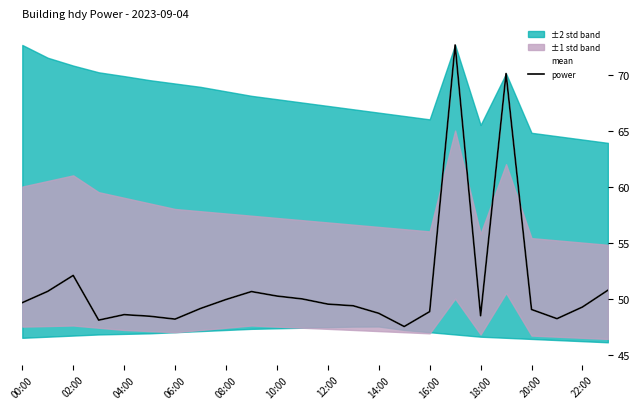

Is the value of mean at 16:00 greater than the value of power at 19?

No